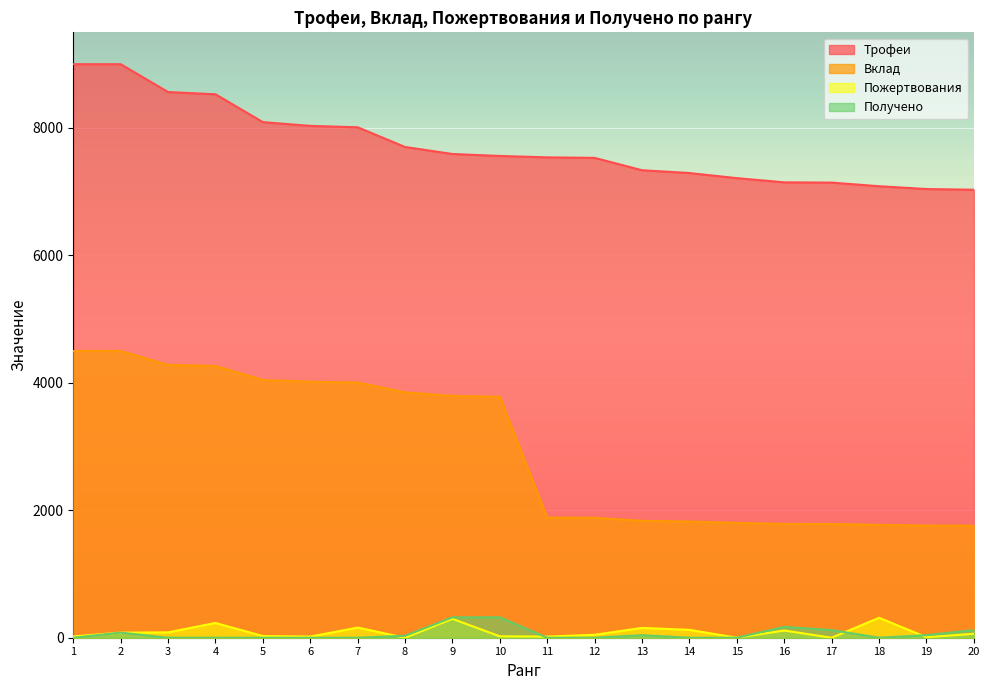

The value of Вклад at 6 is 5879. True or false?

False